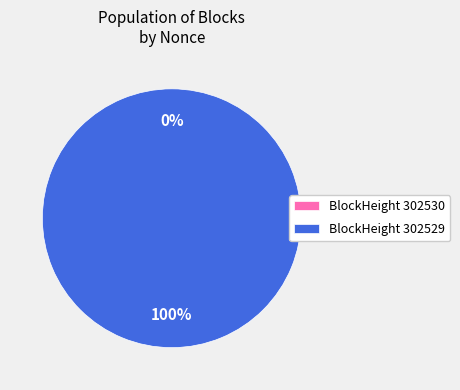

True or false: 302530 accounts for 0% of the total.

True